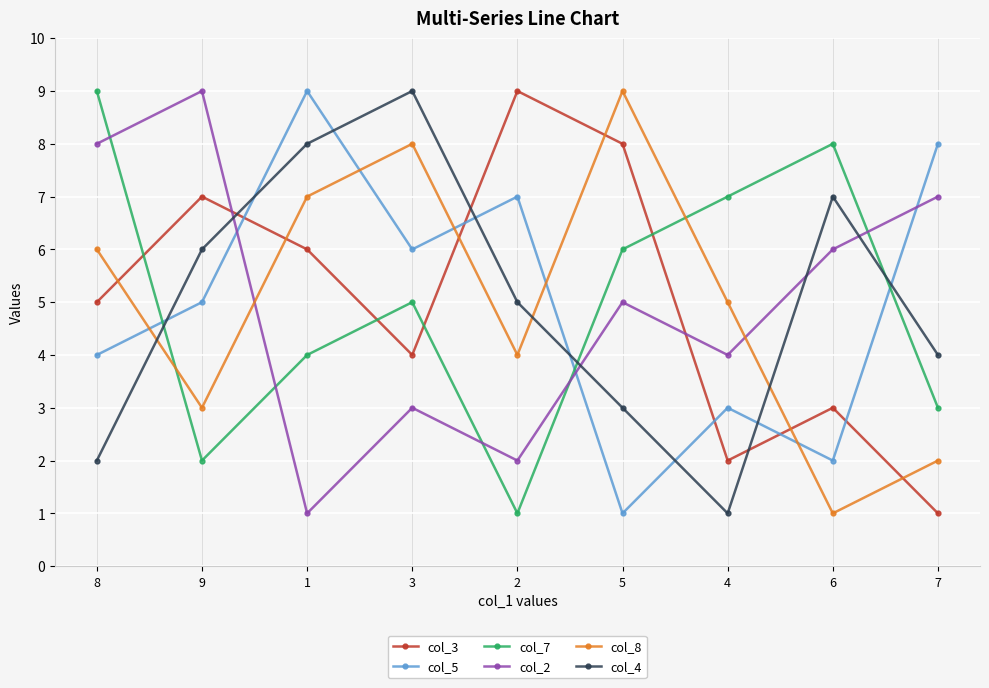

How many col_4 values are between 3 and 7?

5